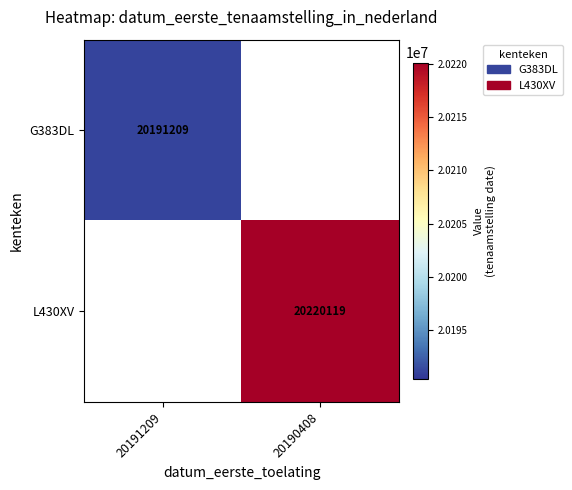

True or false: G383DL has a value of 20191209 at 20191209.

True